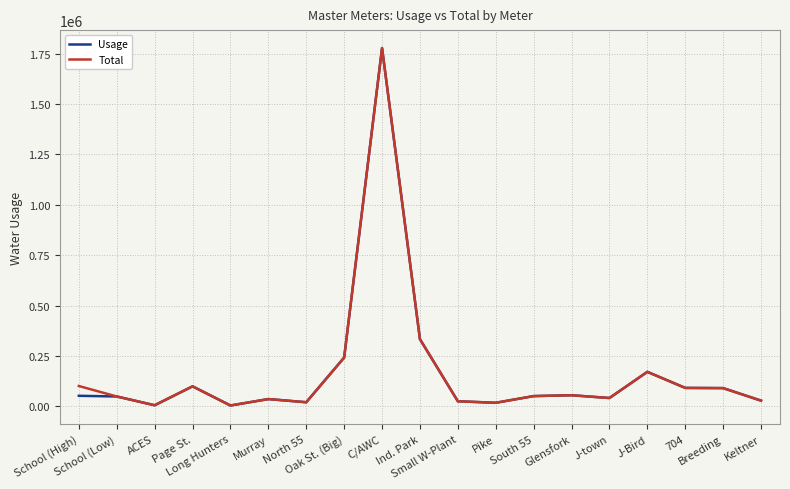

What is the greatest value displayed?

1778000